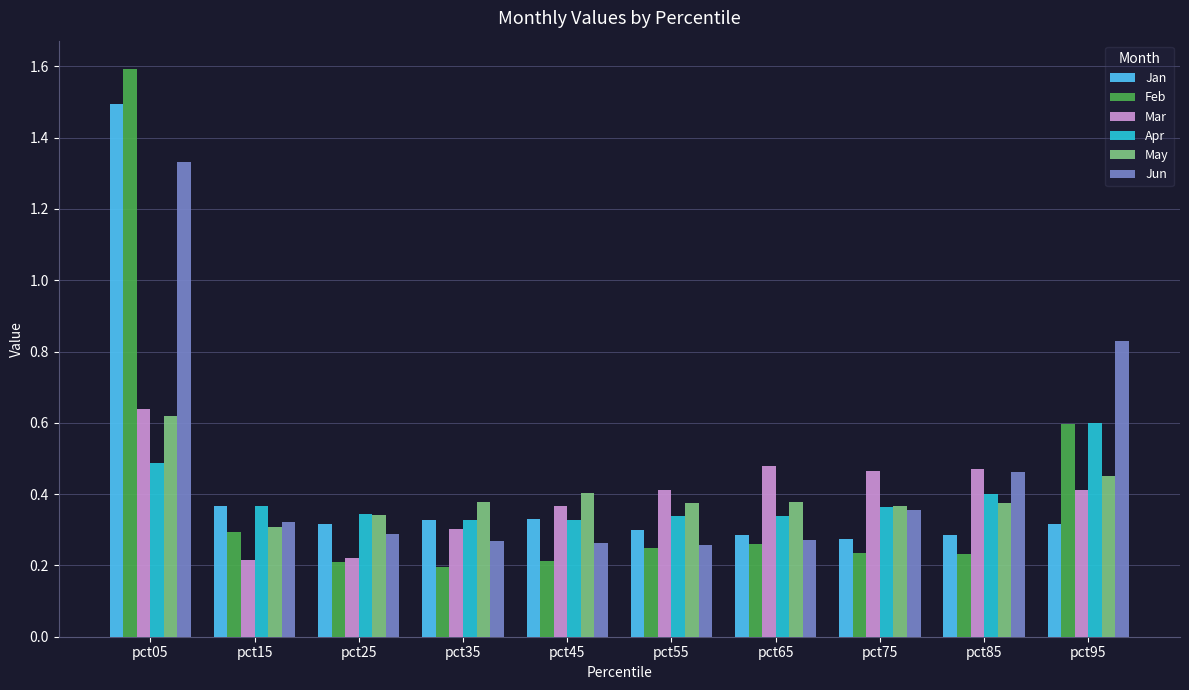

What is the difference between the maximum and minimum values in the Feb series?

1.4